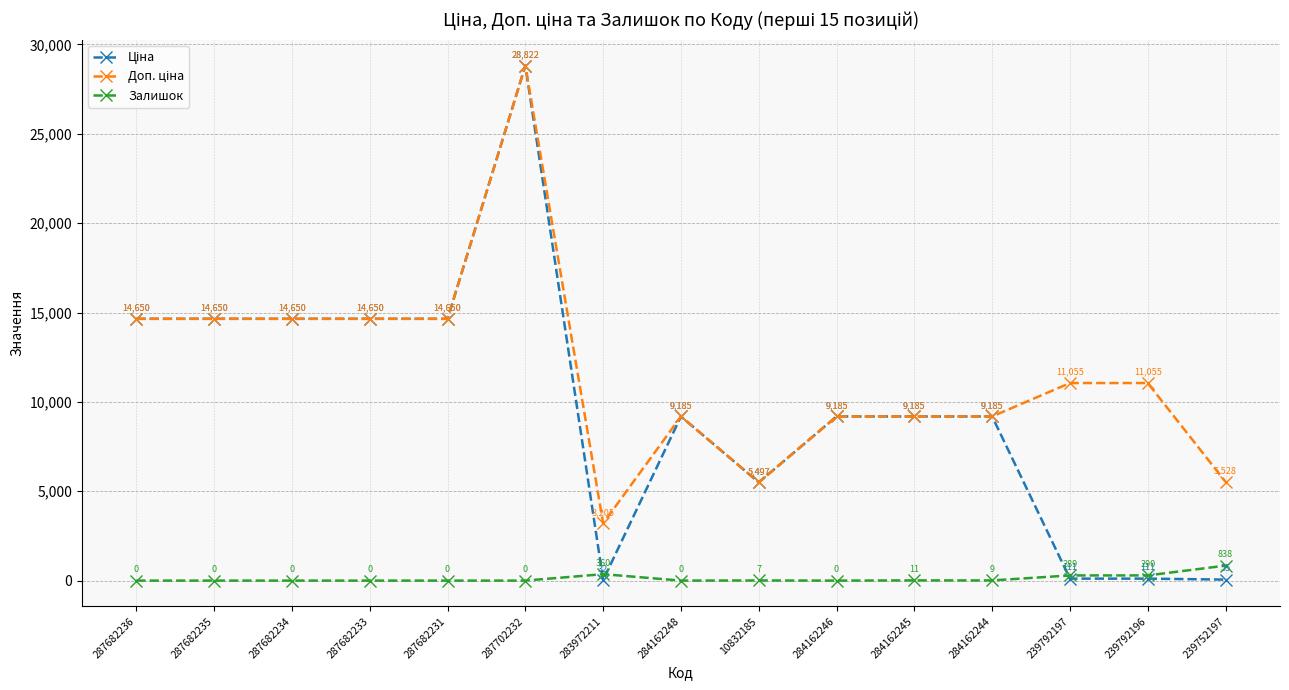

The Залишок series shows 0.0 at 287682234. True or false?

True